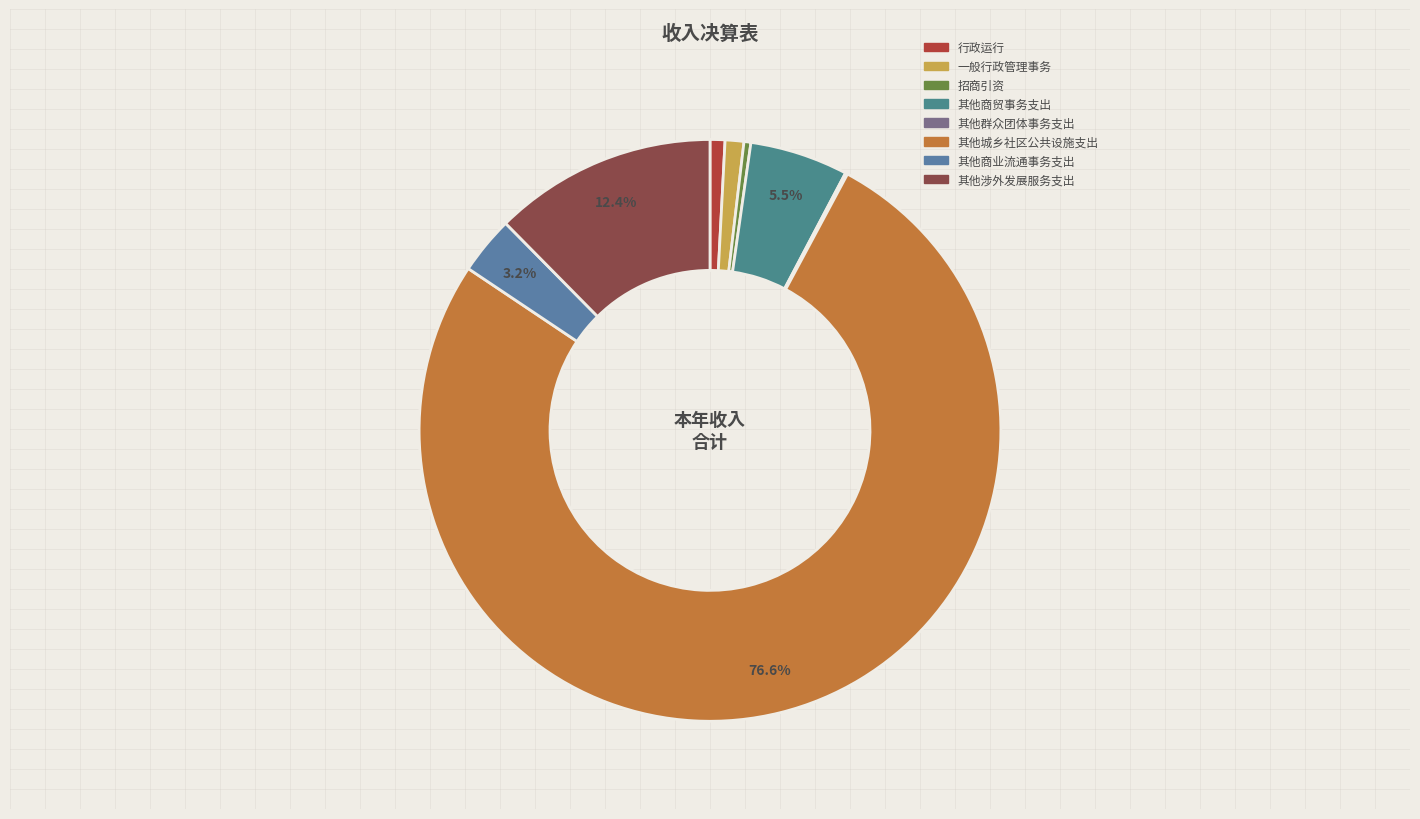

What is the largest slice in the pie chart?

其他城乡社区公共设施支出